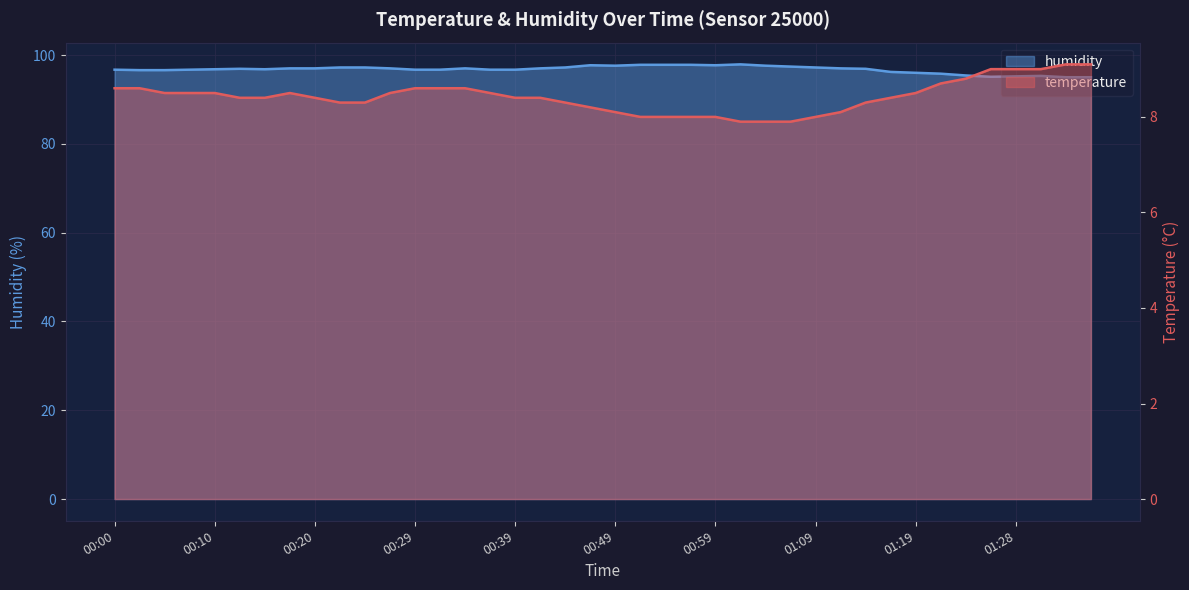

Where does the humidity series first go above 96?

00:00